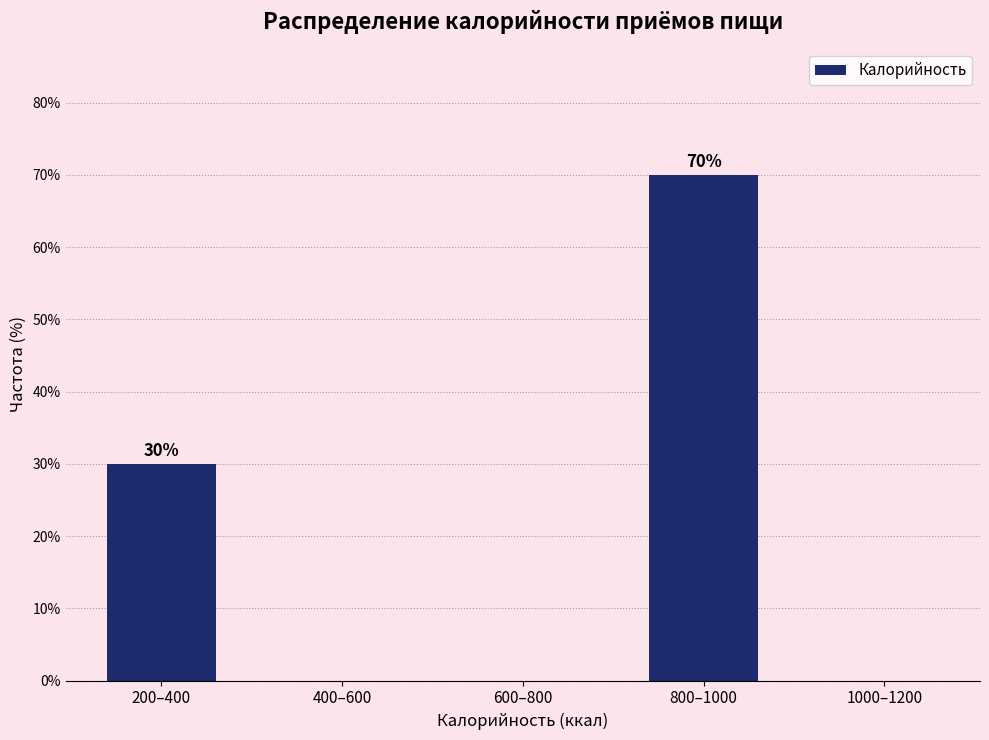

Reading left to right, what are all the values shown in this chart?

200–400=30	400–600=0	600–800=0	800–1000=70	1000–1200=0